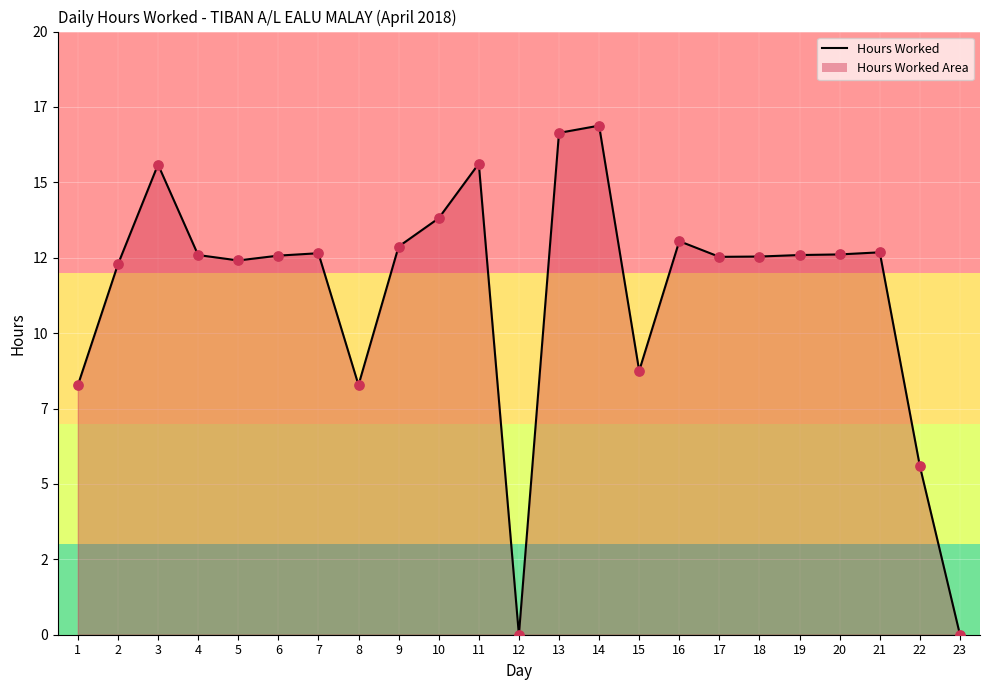

What is the change in value from 14 to 17?

-4.3